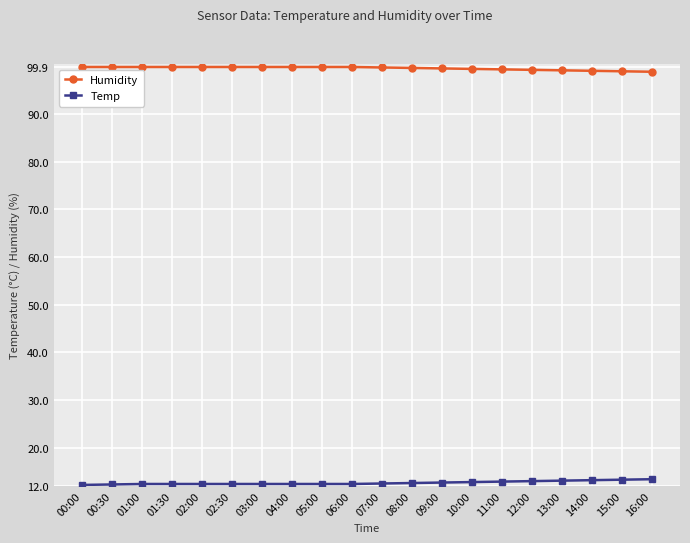

Rank the series by their maximum value, from lowest to highest.

Temp, Humidity